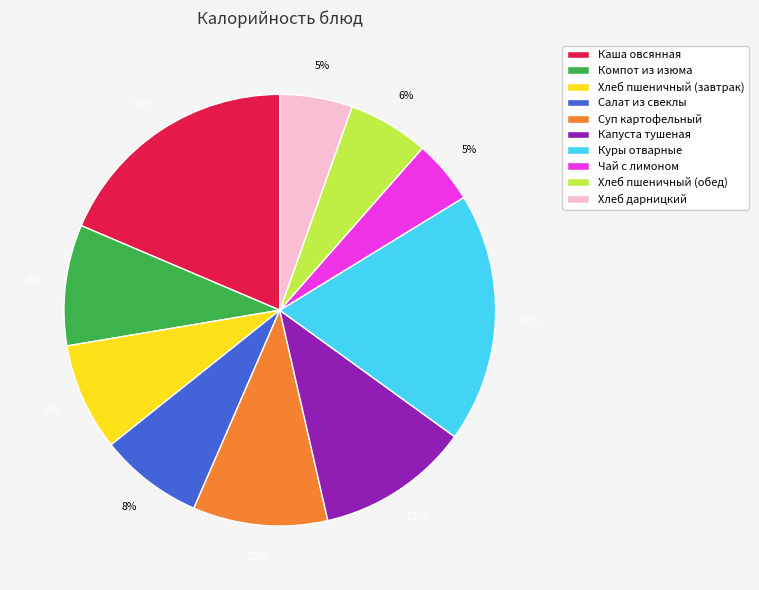

Between Суп картофельный and Хлеб пшеничный (завтрак), which is larger?

Суп картофельный